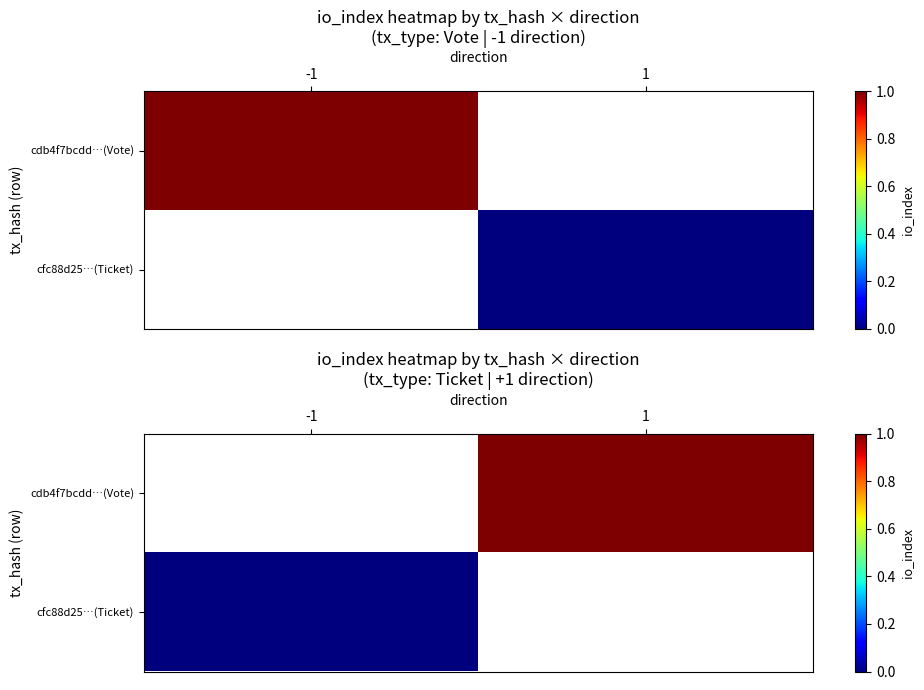

How many categories are shown in the chart?

2